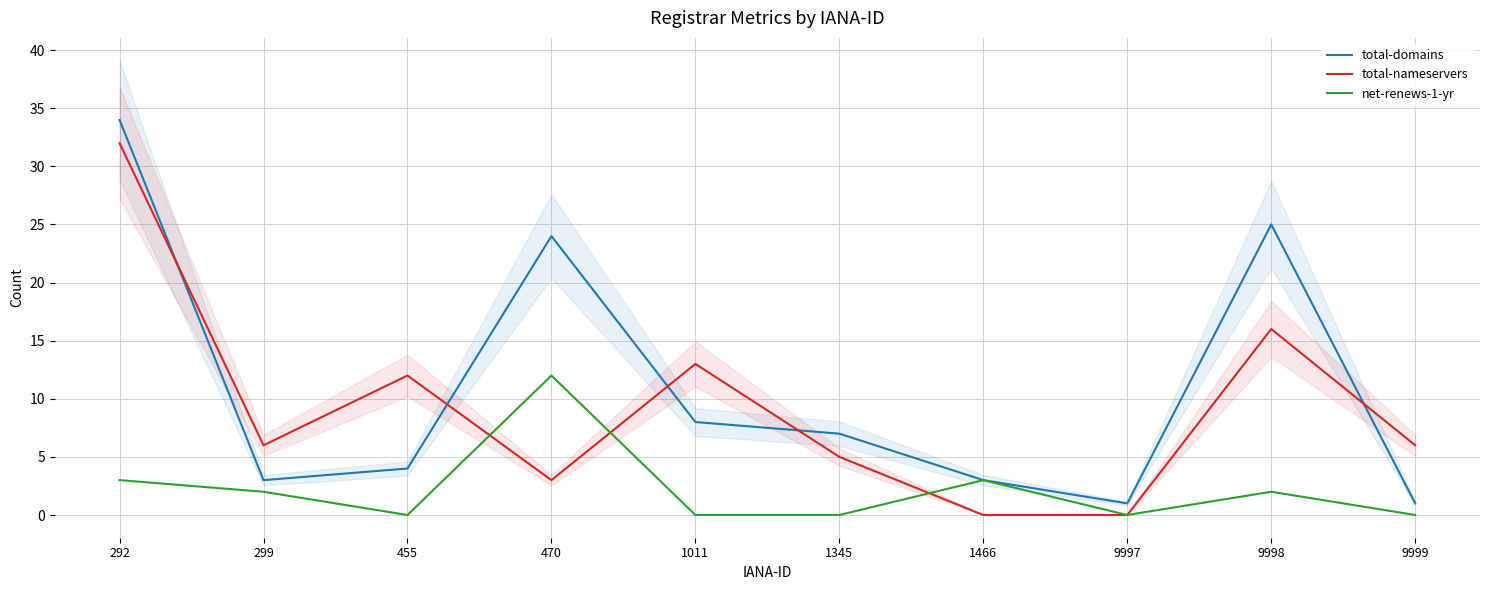

At how many categories does at least one series exceed 31?

1